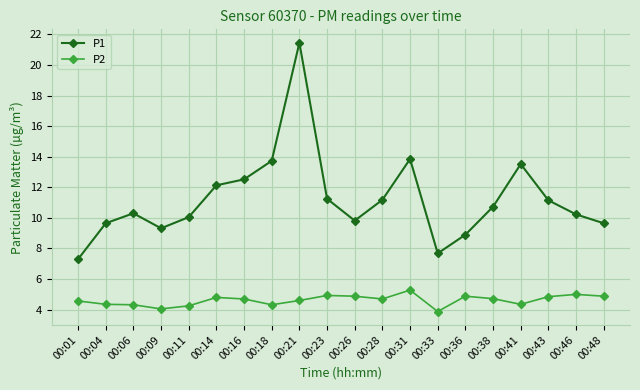

The P2 series shows 4.9 at 00:26. True or false?

True